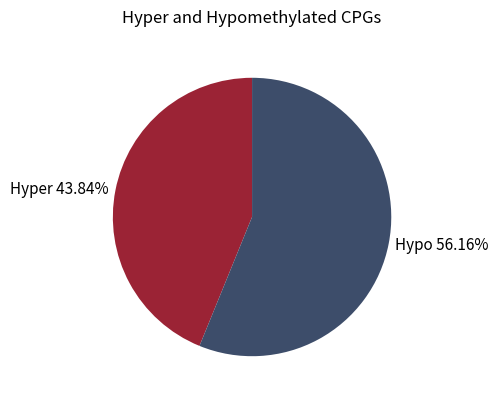

Do Hypo 56.16% and Hyper 43.84% together represent more than half of the pie?

Yes